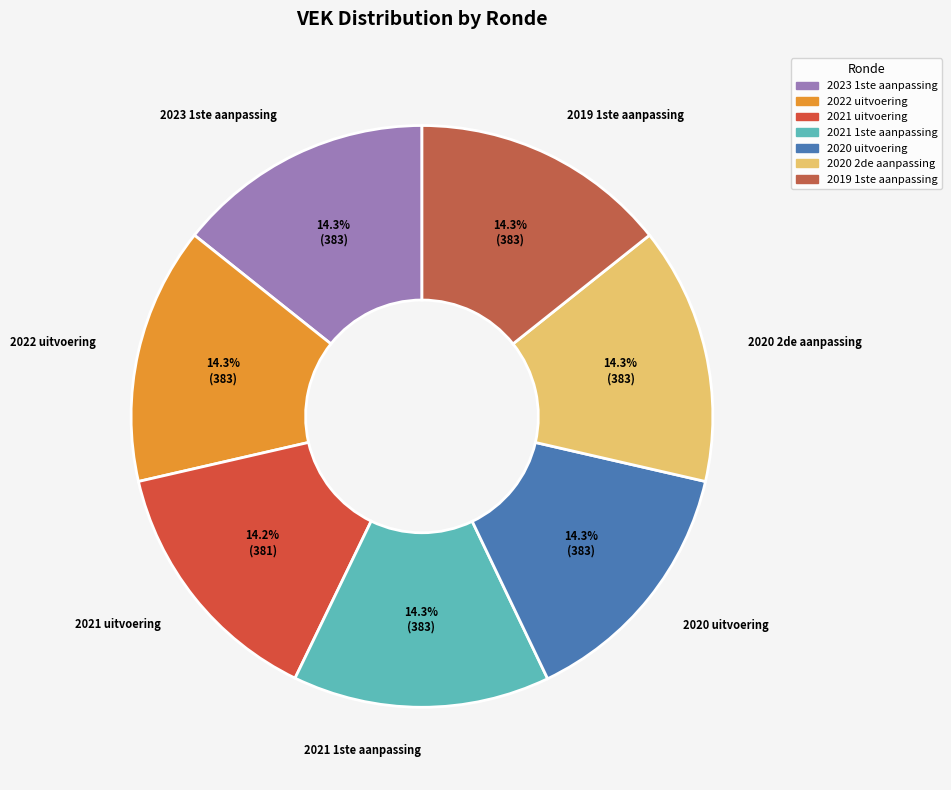

Is there a majority slice in this chart?

No